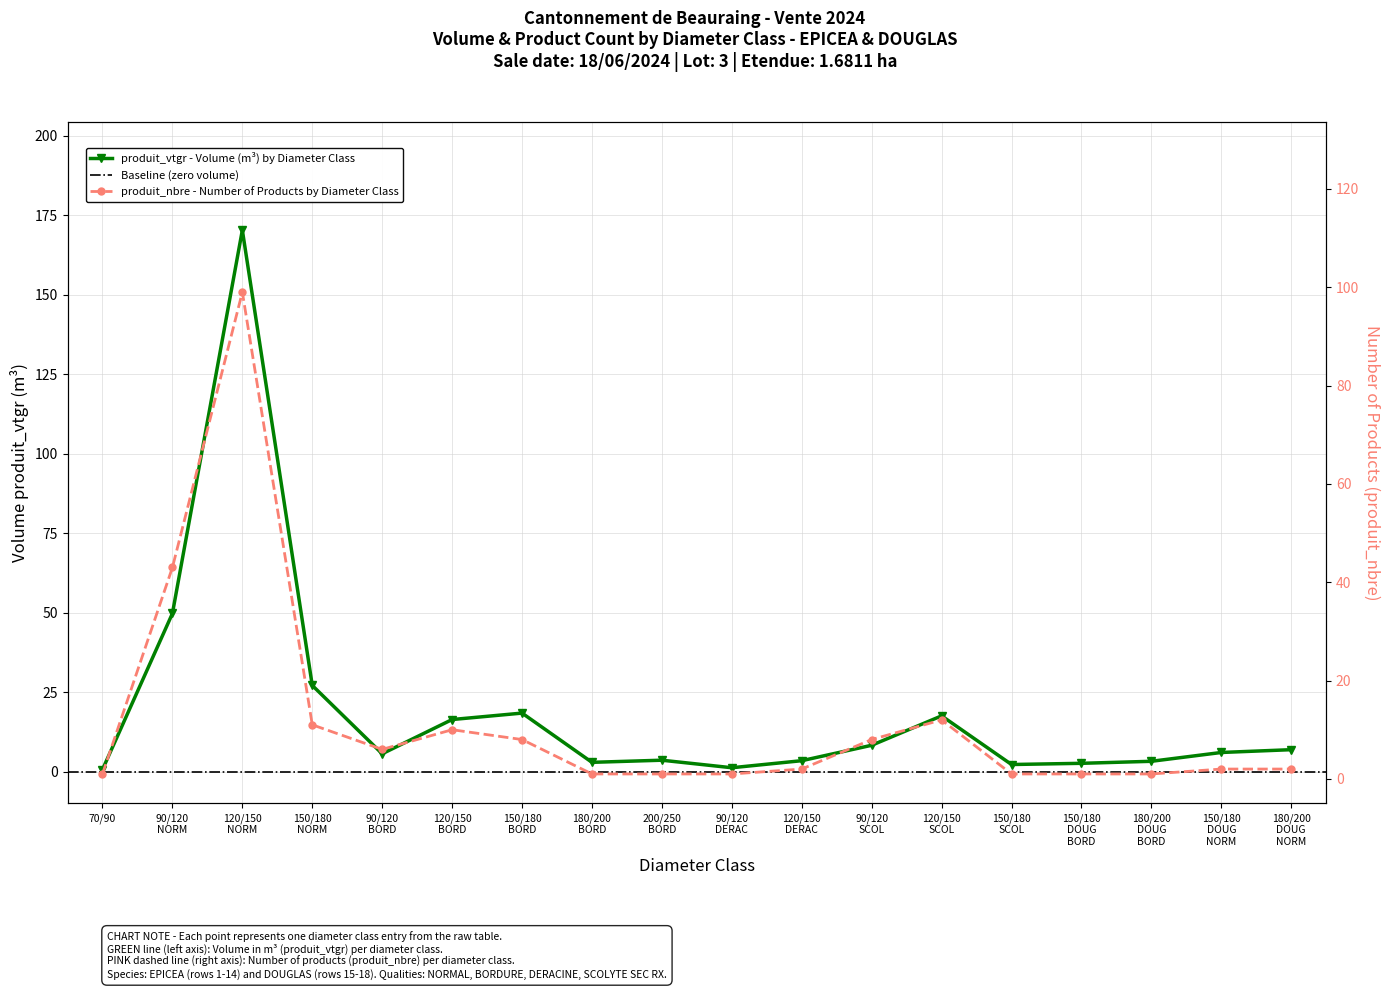

At which category is the sum across all series the highest?

120/150 NORM